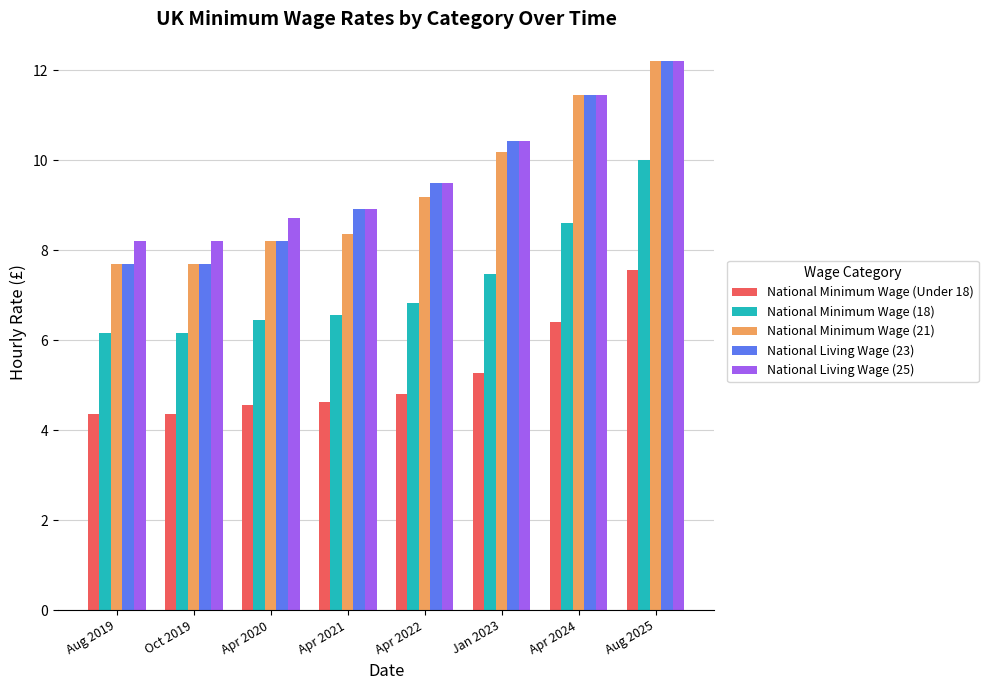

What is the label of the 5th bar from the left?

Apr 2022